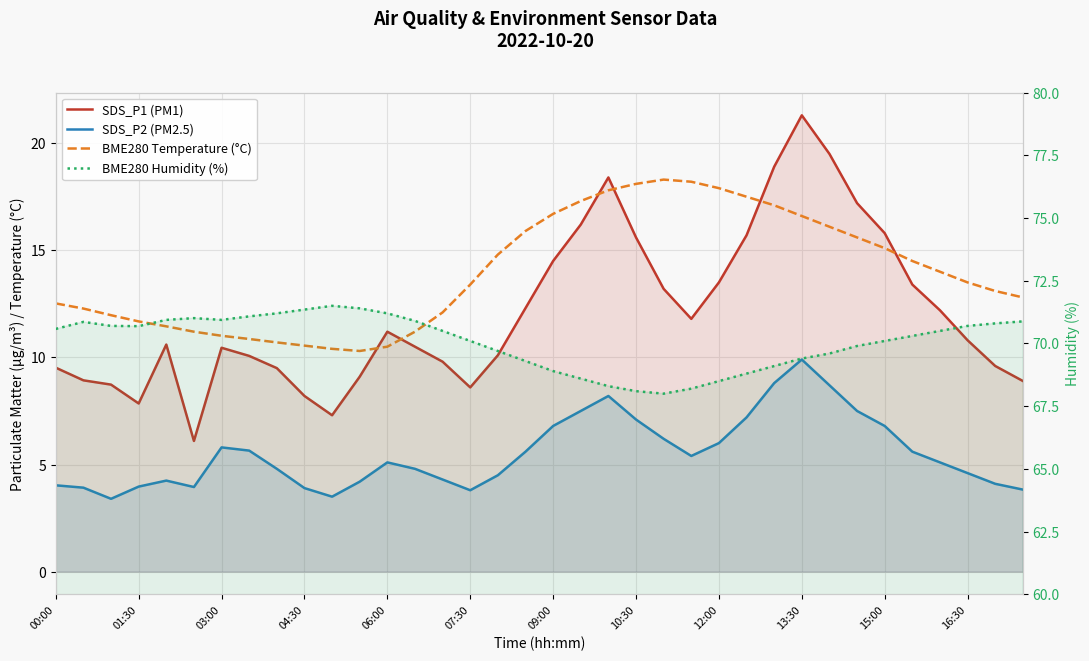

What is the sum of the SDS_P1 (PM1) values at 26 and 35?

27.8